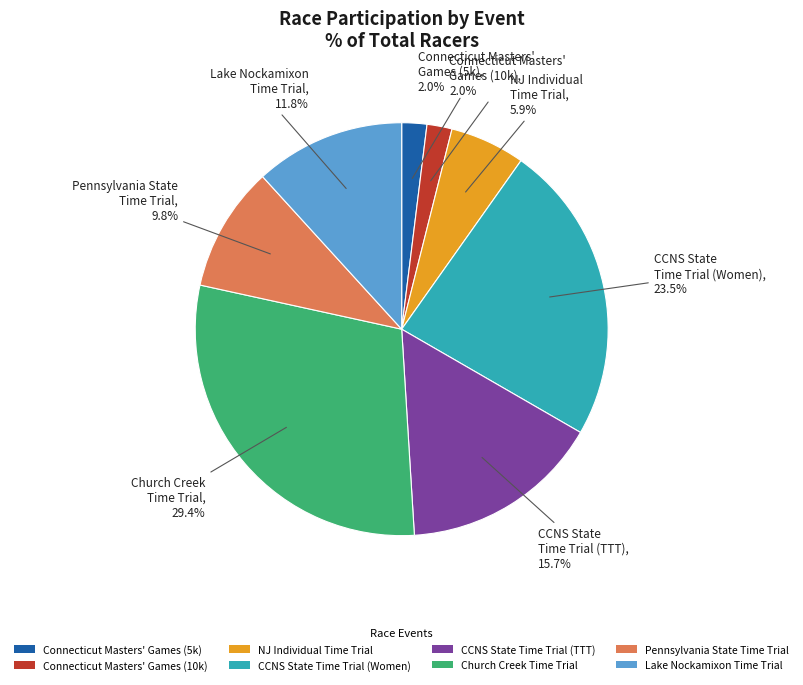

What is the ratio of the value at Lake Nockamixon Time Trial to the value at Church Creek Time Trial?

0.4